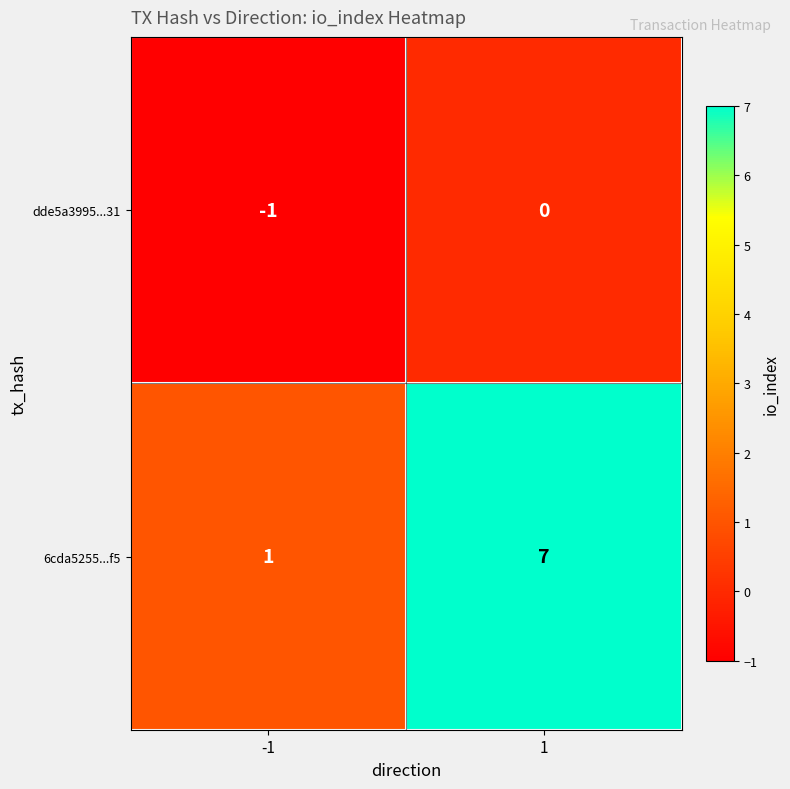

Rank the series at 1 from highest to lowest value.

6cda5255...f5, dde5a3995...31